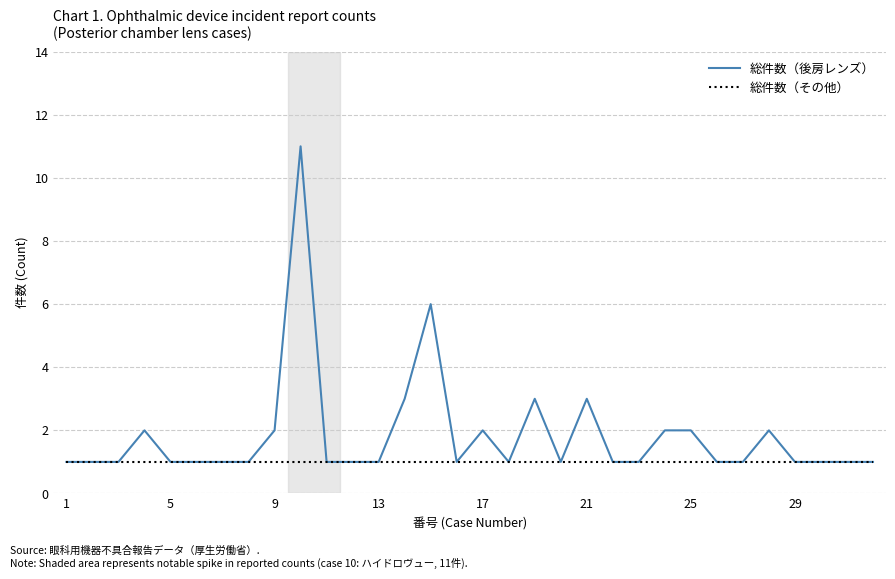

At how many categories does at least one series exceed 4?

2